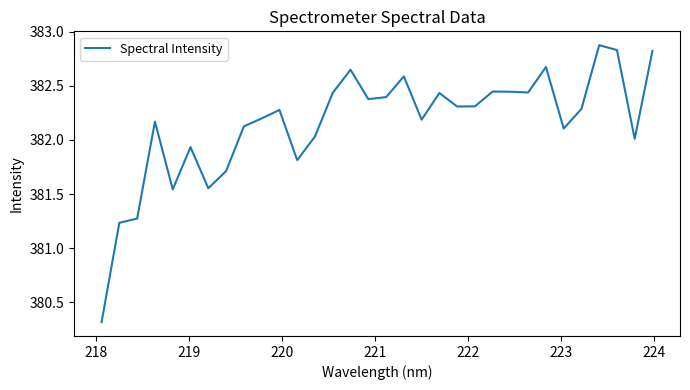

How many lines are shown in the chart?

1